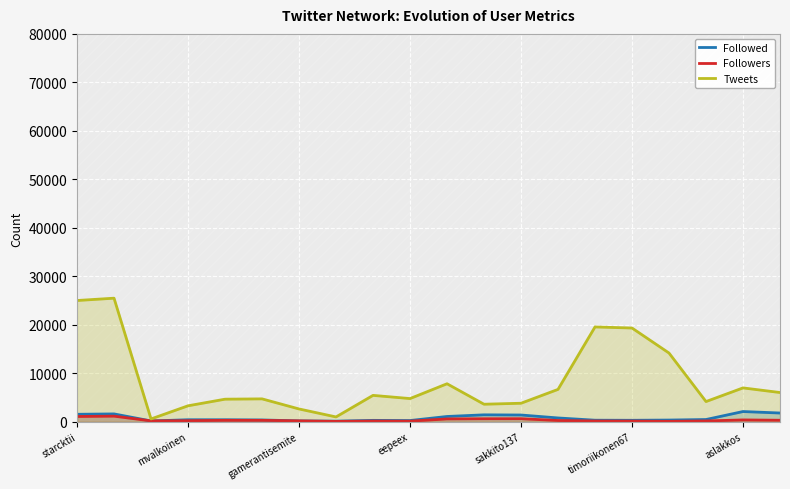

Is it true that Tweets equals 33130.0 at timoriikonen67?

False